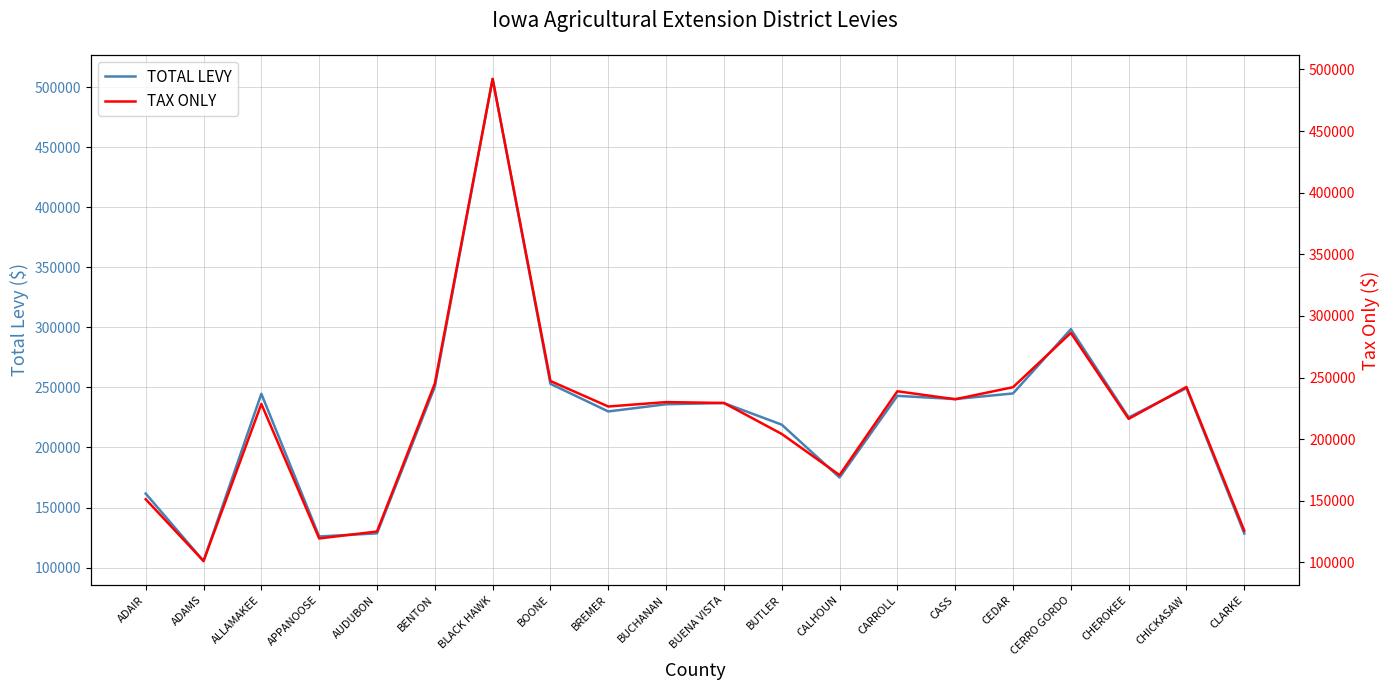

Is it true that TOTAL LEVY equals 127673 at CEDAR?

False